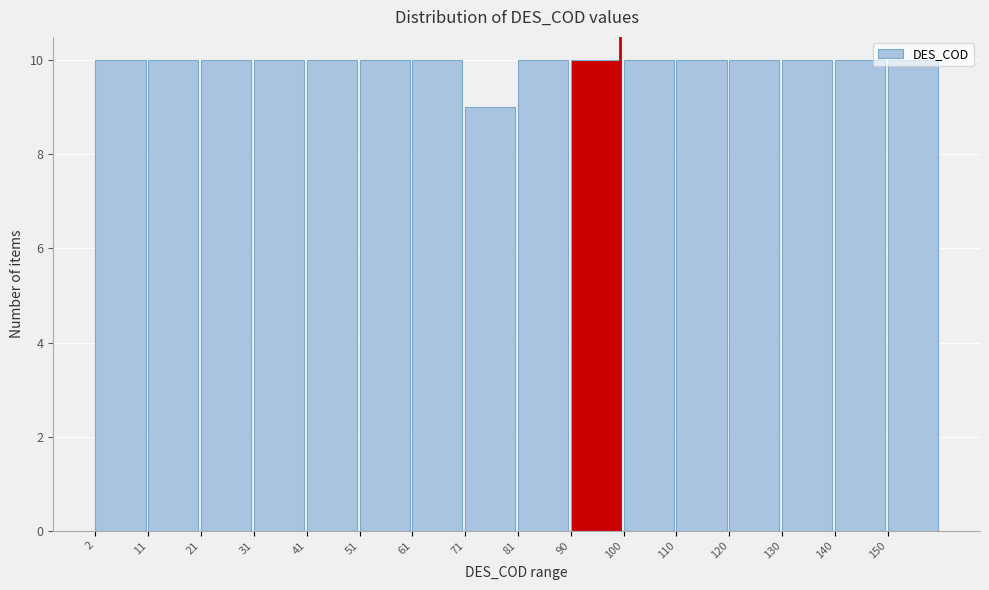

How tall is the bar that spans 130 to 140 on the x-axis? Neither the bar edges nor the heights are printed on the chart, so give them approximately, as read against the axes.

10